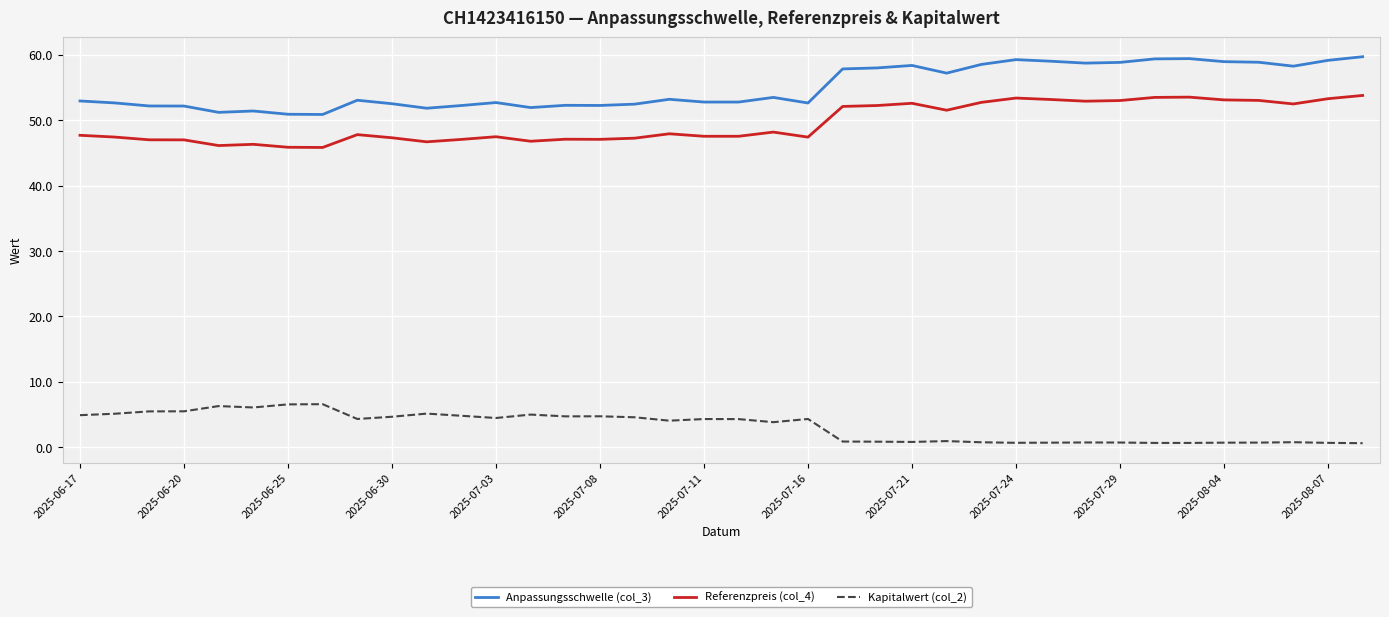

Which series has the largest total across all categories?

Anpassungsschwelle (col_3)